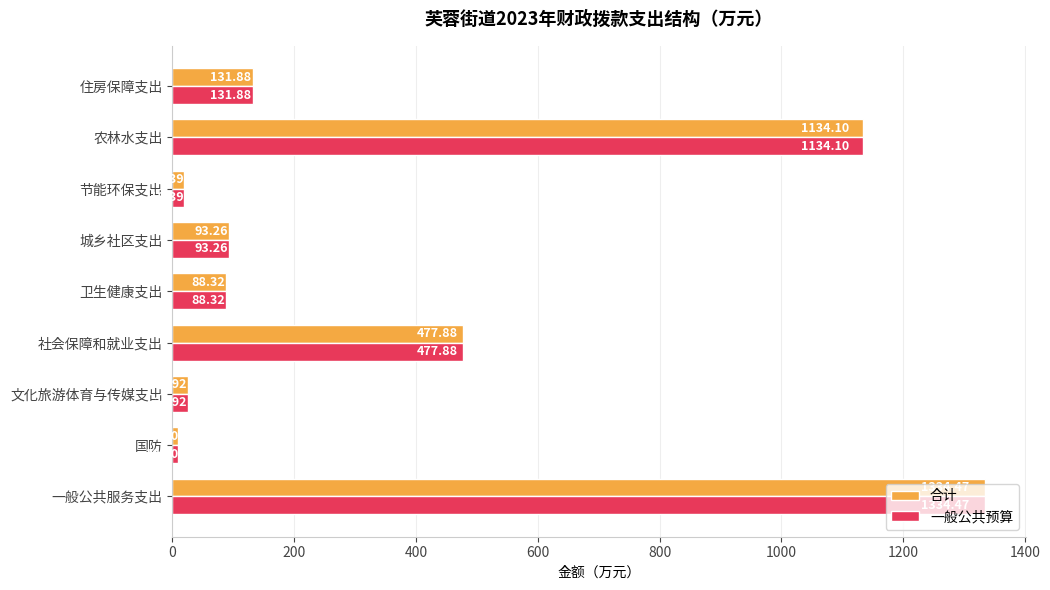

At which category is the sum across all series the highest?

一般公共服务支出